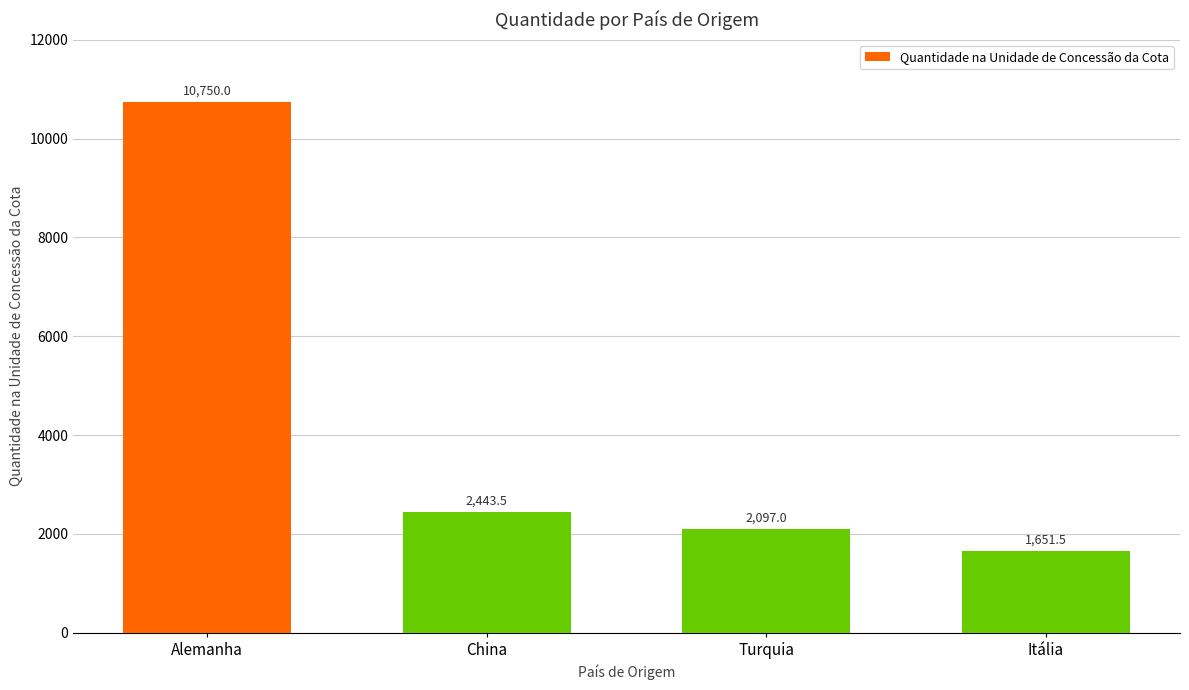

How many data points are above 2443?

2